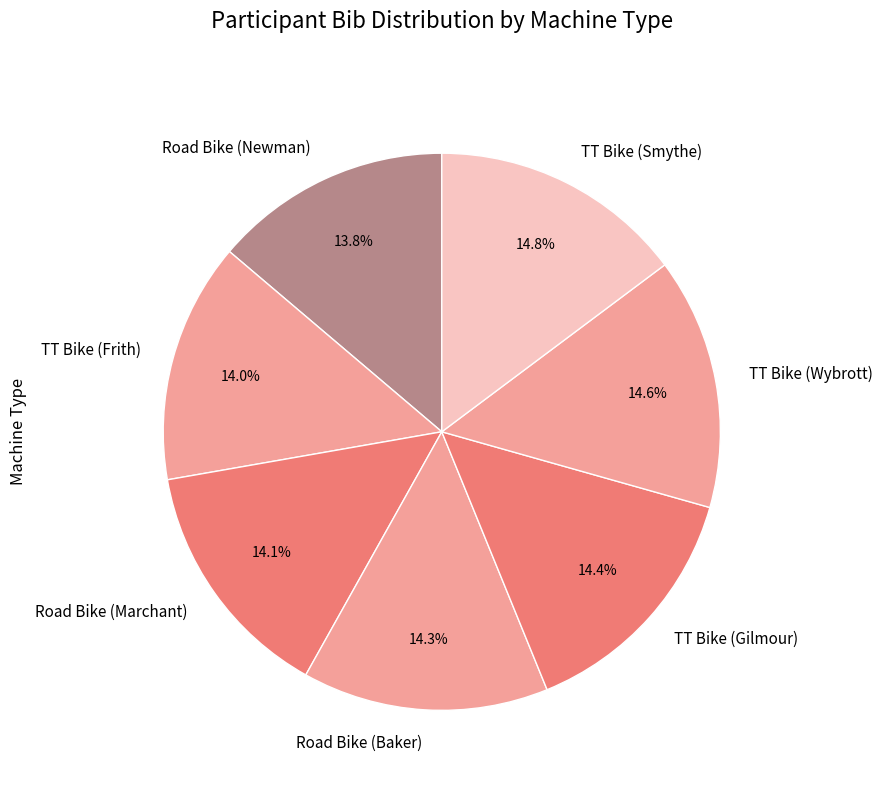

To the nearest percent, what portion does TT Bike (Gilmour) represent?

14%